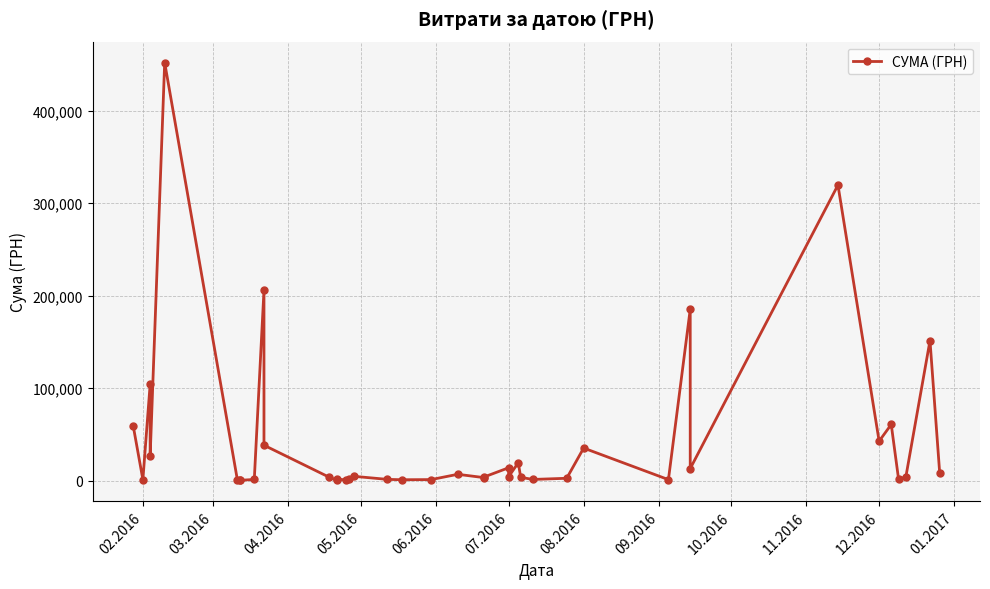

True or false: the data has more than 1 interior local peaks.

True